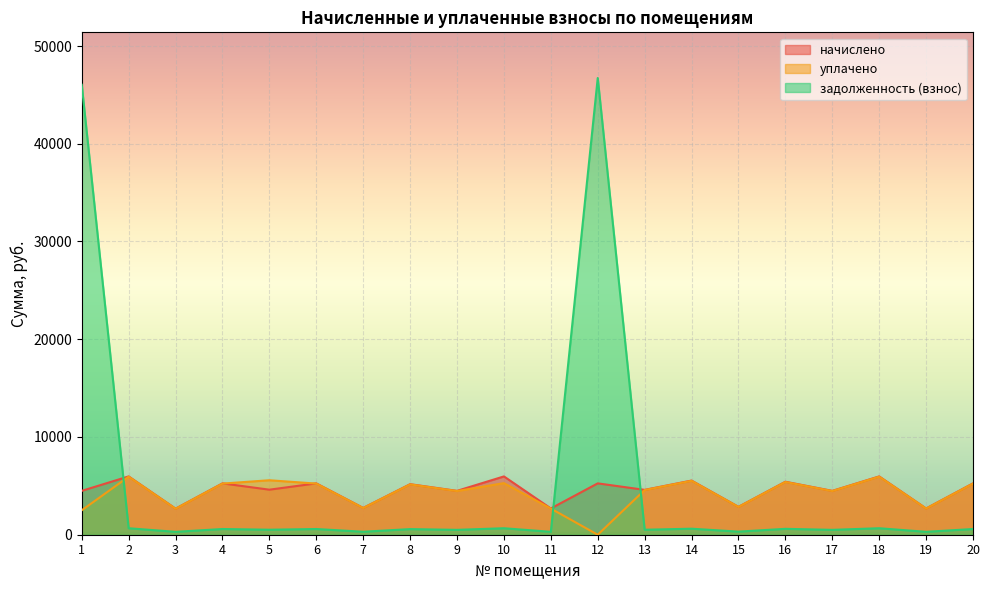

Which series has the largest range (max minus min)?

задолженность (взнос)